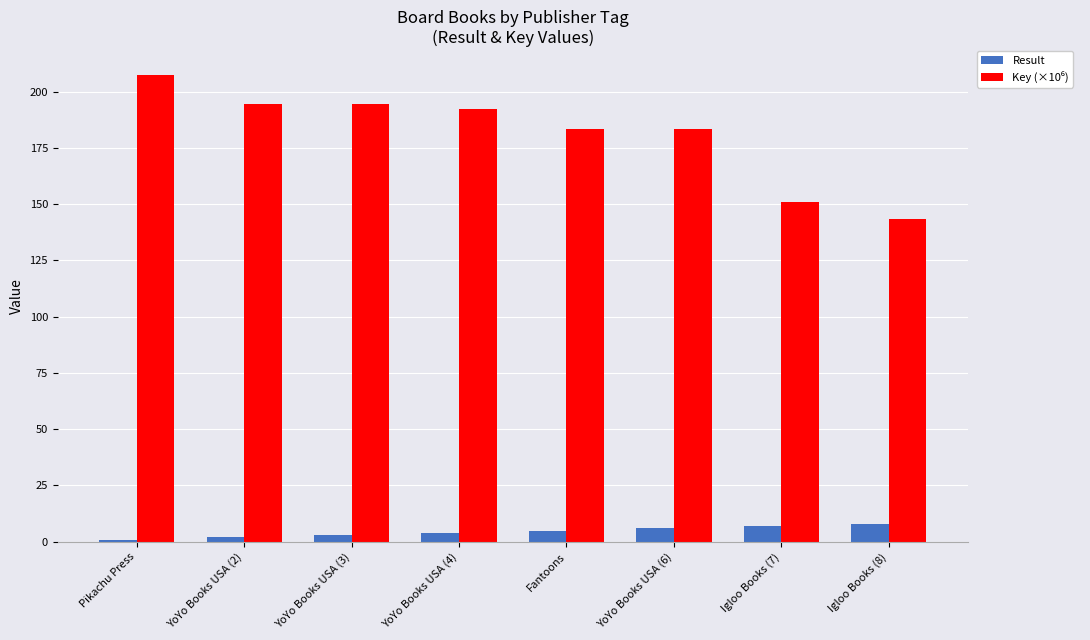

What is the difference between the highest and lowest values at YoYo Books USA (6)?

177.3